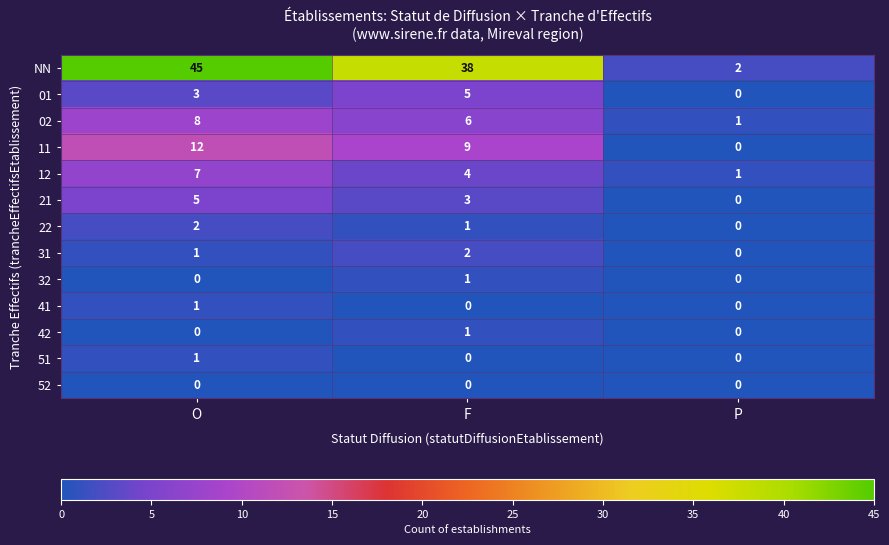

At which label does 42 reach its peak?

F